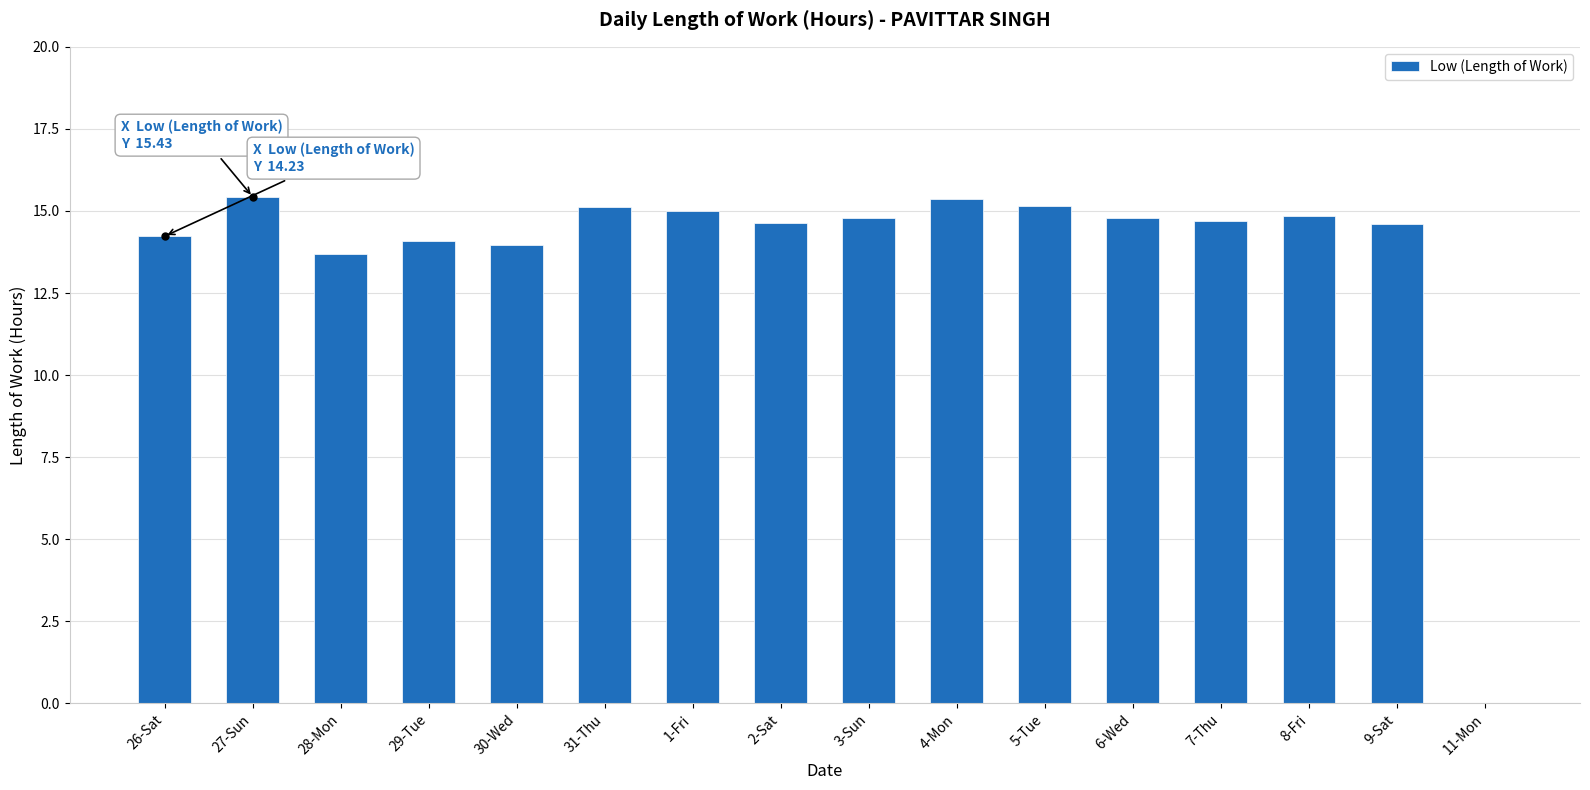

What is the greatest value displayed?

15.4